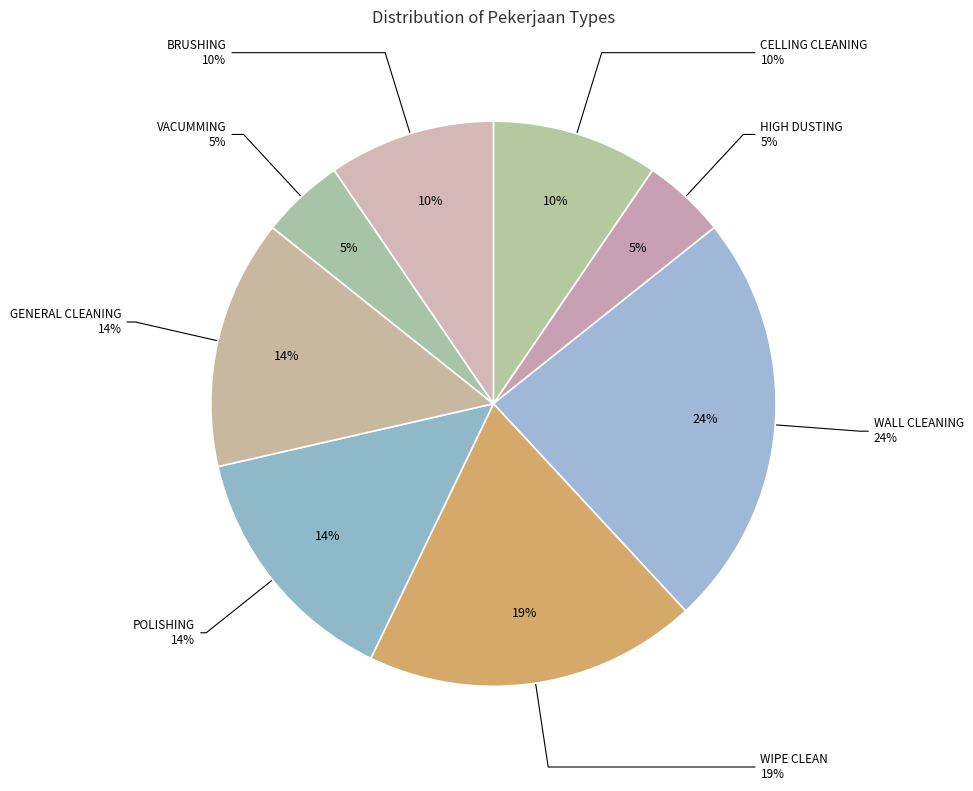

Between WIPE CLEAN and WALL CLEANING, which is larger?

WALL CLEANING